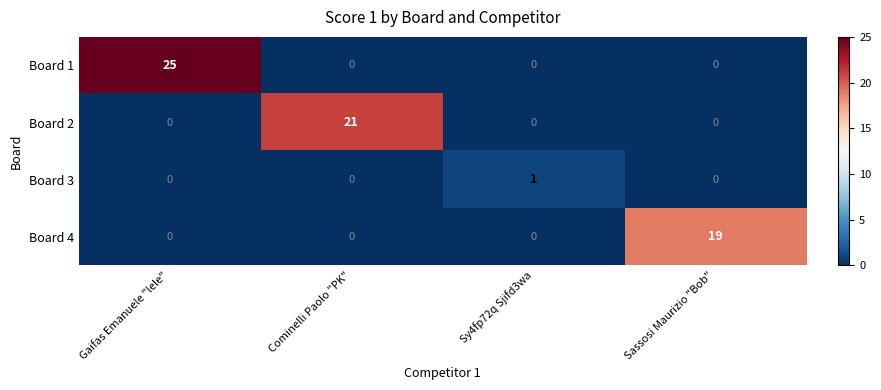

Reading left to right, extract all data points from this chart.

Board 1: 25	0	0	0
Board 2: 0	21	0	0
Board 3: 0	0	1	0
Board 4: 0	0	0	19